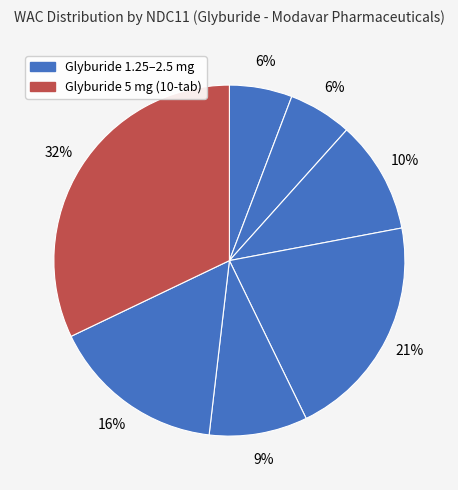

How many segments does this pie chart have?

7